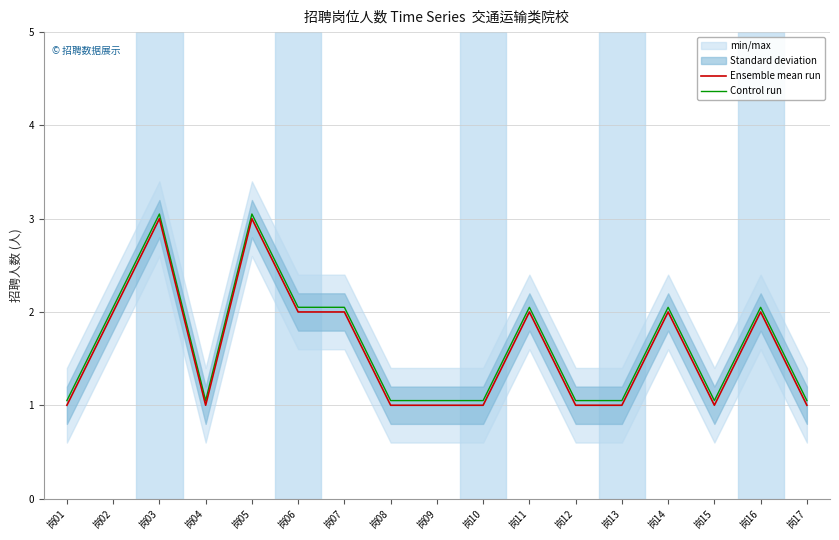

Between 岗16 and 岗06, which is larger?

岗16